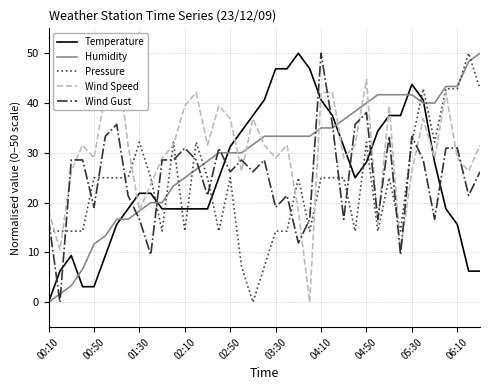

Reading left to right, transcribe all the data shown in this chart.

Temperature: 0.0	6.3	9.4	3.1	3.1	9.4	15.6	18.8	21.9	21.9	18.8	18.8	18.8	18.8	18.8	25.0	31.2	34.4	37.5	40.6	46.9	46.9	50.0	46.9	40.6	37.5	31.2	25.0	28.1	34.4	37.5	37.5	43.7	40.6	28.1	18.8	15.6	6.3	6.3
Humidity: 0.0	1.7	3.3	6.7	11.7	13.3	16.7	16.7	18.3	20.0	20.0	23.3	25.0	26.7	28.3	30.0	30.0	30.0	31.7	33.3	33.3	33.3	33.3	33.3	35.0	35.0	36.7	38.3	40.0	41.7	41.7	41.7	41.7	40.0	40.0	43.3	43.3	48.3	50.0
Pressure: 14.3	14.3	14.3	14.3	25.0	25.0	25.0	25.0	32.1	25.0	14.3	32.1	14.3	32.1	25.0	14.3	25.0	7.1	0.0	7.1	14.3	14.3	25.0	14.3	25.0	25.0	25.0	14.3	32.1	14.3	25.0	14.3	32.1	42.9	32.1	42.9	42.9	50.0	42.9
Wind Speed: 18.4	10.5	26.3	31.6	28.9	42.1	50.0	31.6	18.4	23.7	28.9	31.6	39.5	42.1	31.6	39.5	36.8	26.3	36.8	31.6	28.9	31.6	18.4	0.0	42.1	42.1	28.9	31.6	44.7	15.8	39.5	10.5	26.3	36.8	28.9	42.1	28.9	26.3	31.6
Wind Gust: 16.7	0.0	28.6	28.6	19.0	33.3	35.7	21.4	16.7	9.5	28.6	28.6	31.0	28.6	21.4	31.0	26.2	28.6	26.2	28.6	19.0	21.4	11.9	16.7	50.0	35.7	16.7	35.7	38.1	16.7	33.3	9.5	33.3	28.6	16.7	31.0	31.0	21.4	26.2